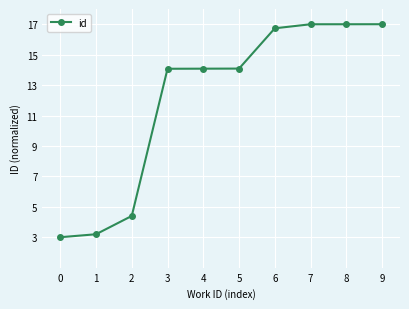

What value does the data have at 8?

17.0